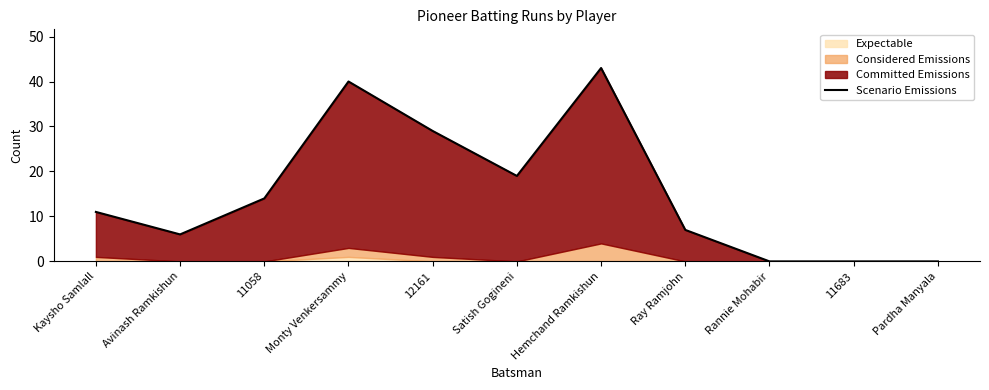

What is the label of the 9th point from the left?

Rannie Mohabir